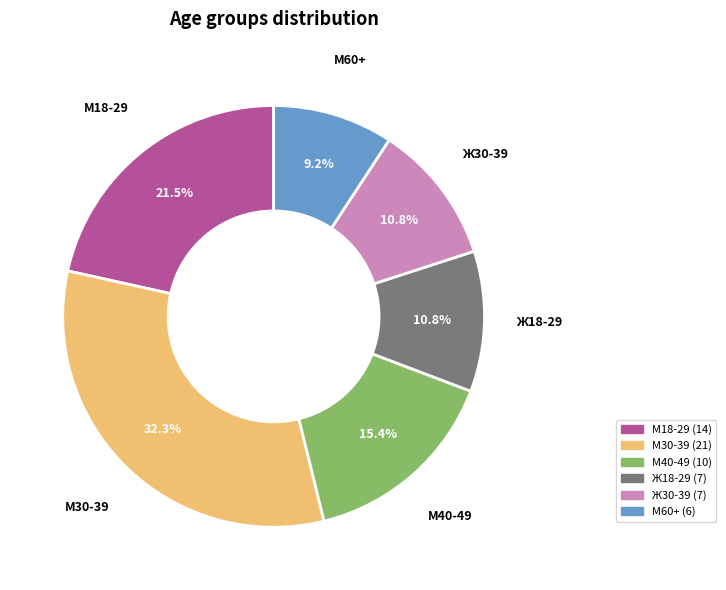

Which has a higher value, М18-29 or Ж18-29?

М18-29